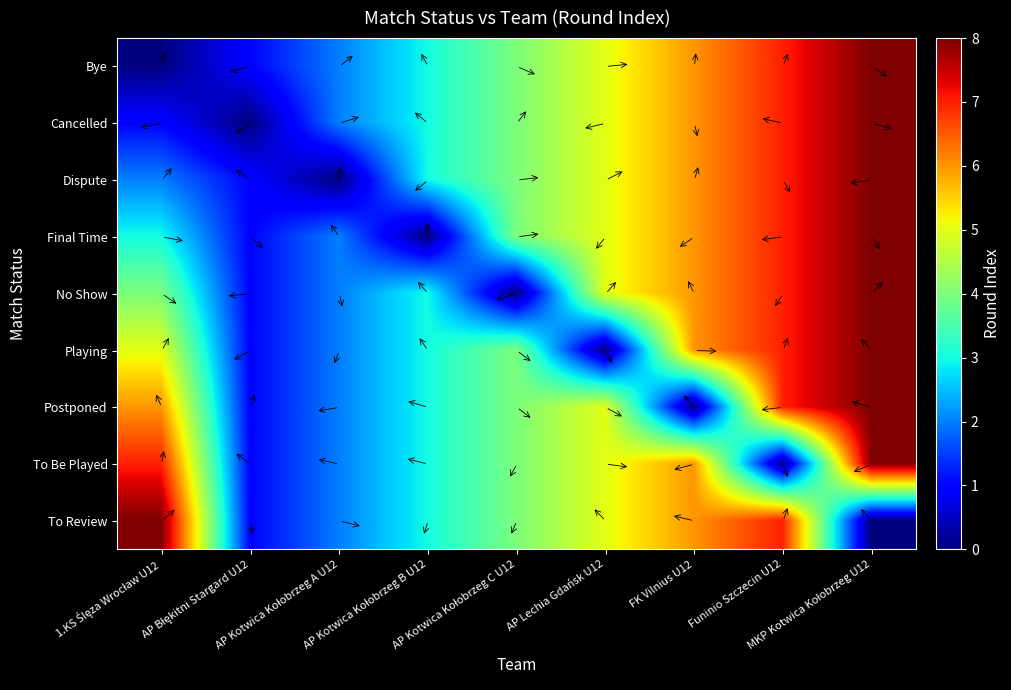

At FK Vilnius U12, list the series in order from largest to smallest.

Bye, Cancelled, Dispute, Final Time, No Show, Playing, To Be Played, To Review, Postponed